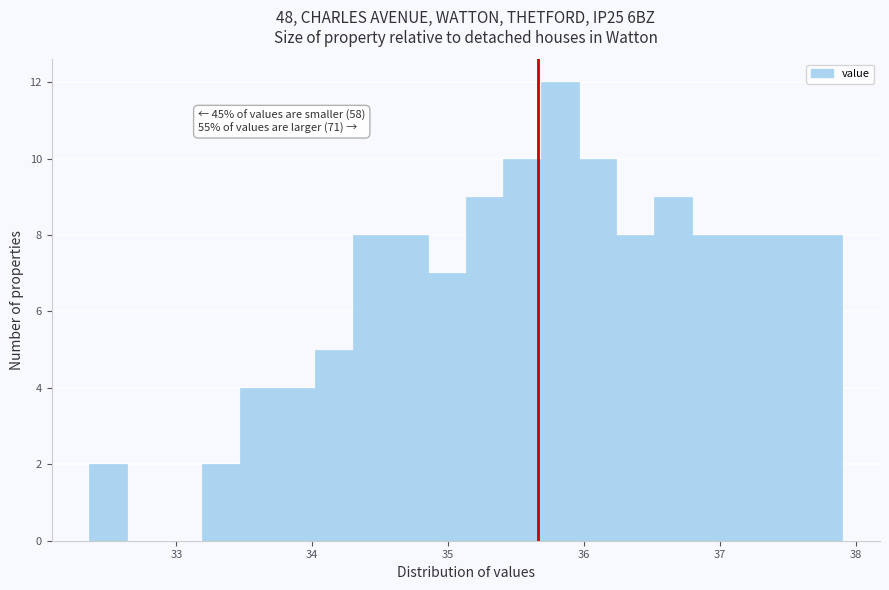

Around what value on the x-axis is the tallest bar? Give the approximate position of its centre, as read against the axis.

35.8